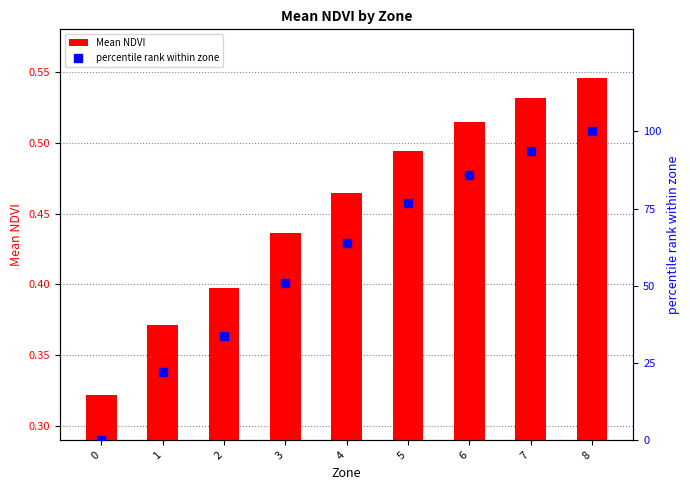

The Mean NDVI series shows 0.6 at 1. True or false?

False